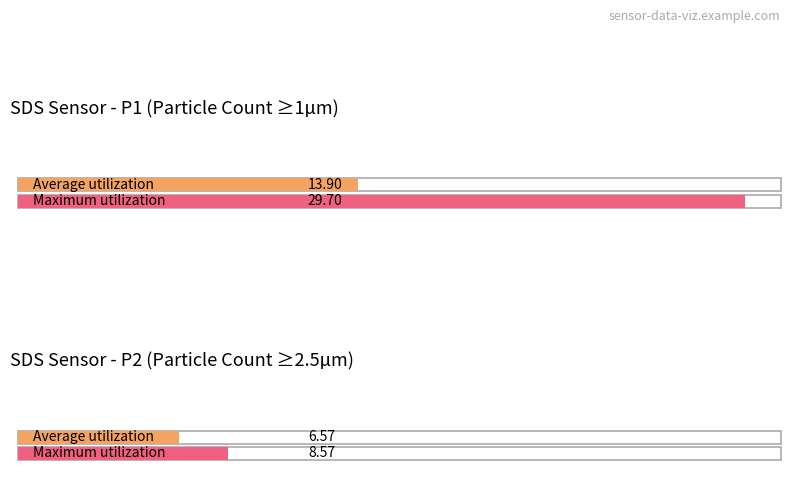

What is the average value of the SDS_P2 series?

6.5